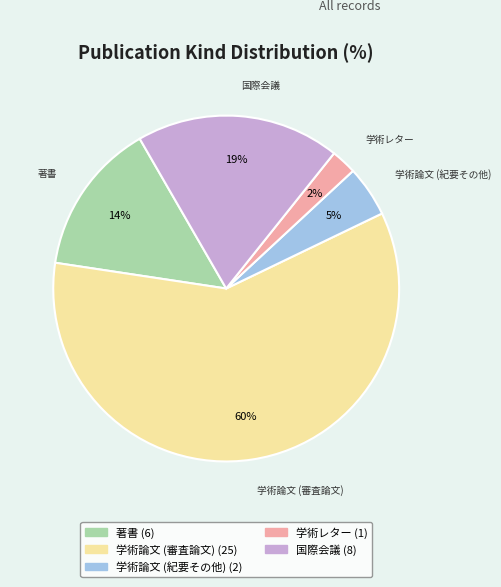

Does 学術論文 (審査論文) account for over 50% of the chart?

Yes